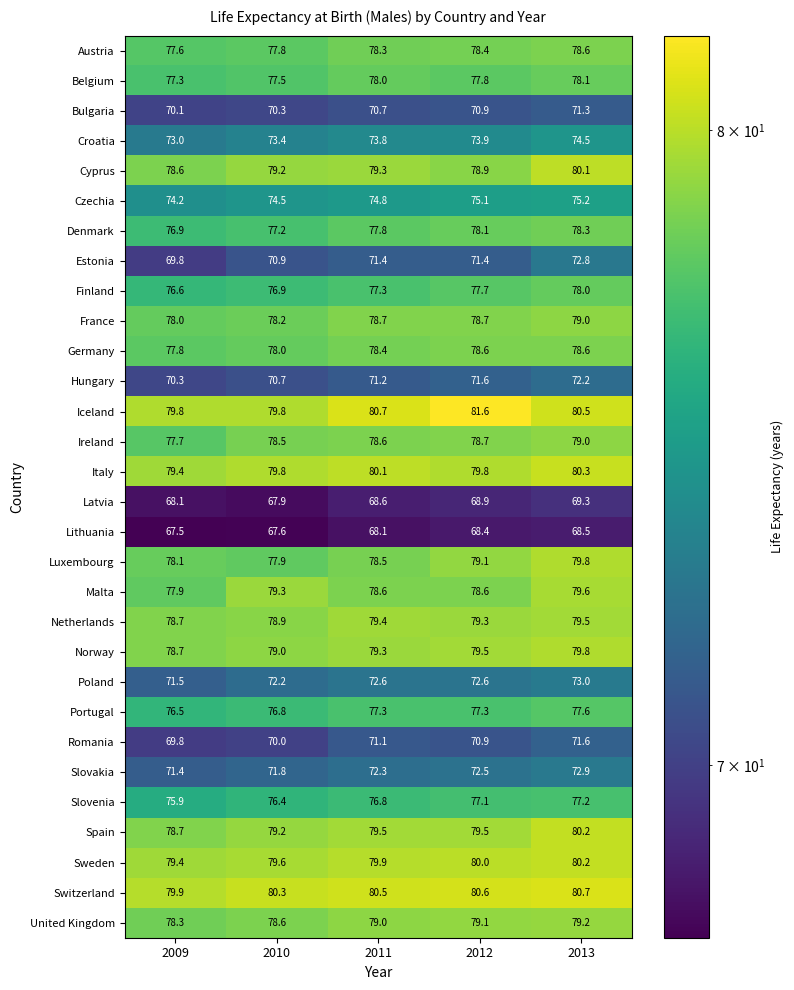

True or false: Ireland has a value of 78.6 at 2011.

True